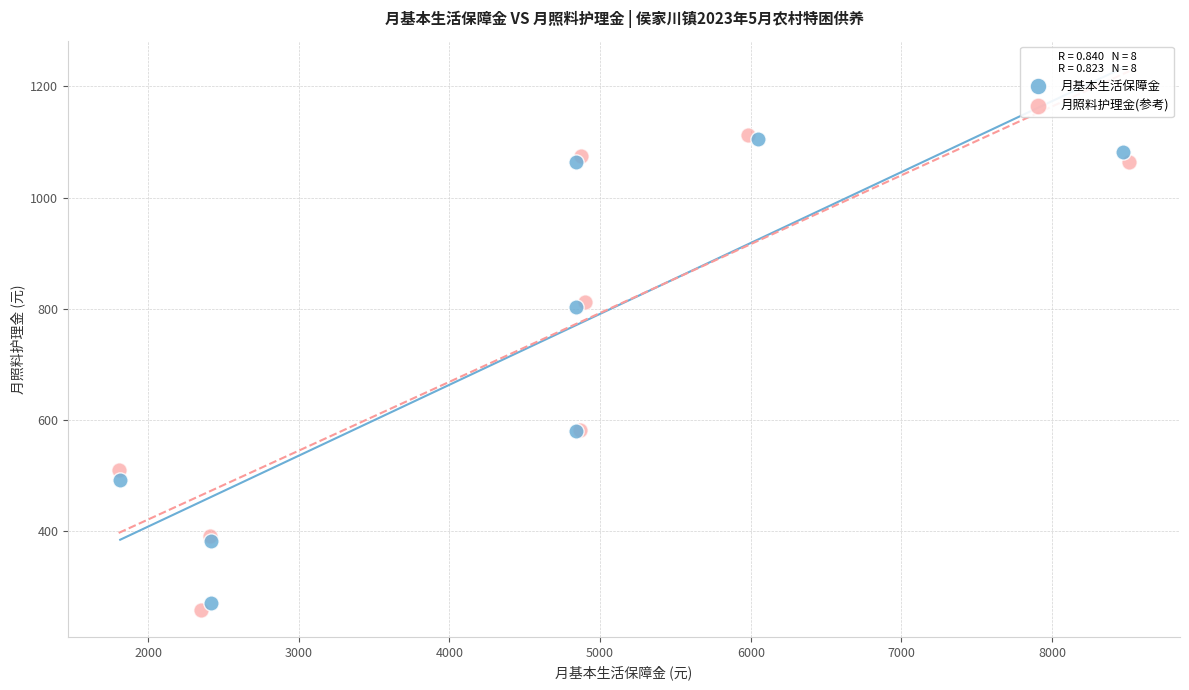

Which series has the widest spread of Y values?

月照料护理金(参考)